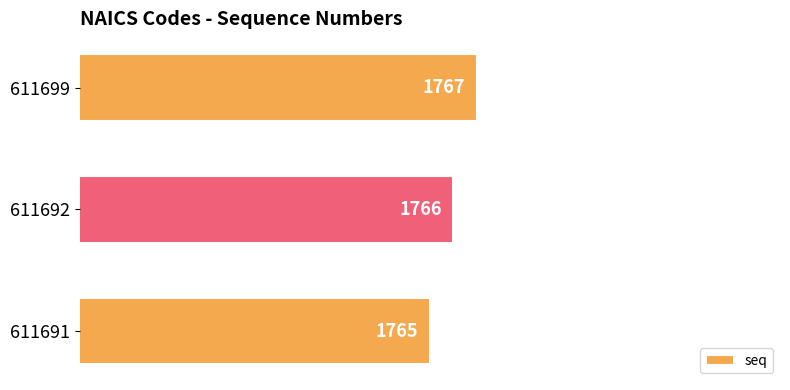

Reading bottom to top, extract all data points from this chart.

611691=1765	611692=1766	611699=1767